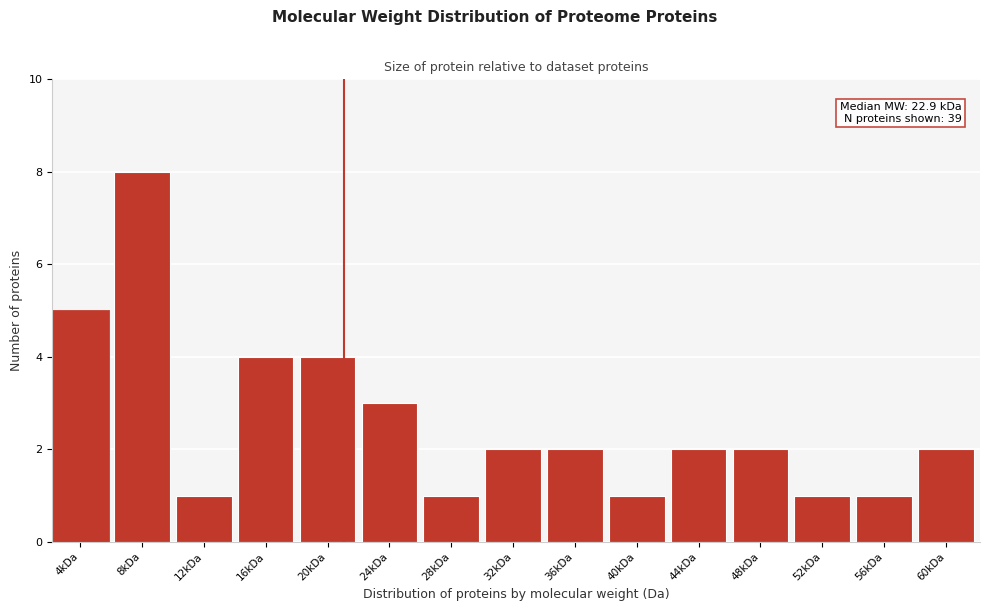

Reading right to left, transcribe all the data shown in this chart.

60kDa=2	56kDa=1	52kDa=1	48kDa=2	44kDa=2	40kDa=1	36kDa=2	32kDa=2	28kDa=1	24kDa=3	20kDa=4	16kDa=4	12kDa=1	8kDa=8	4kDa=5